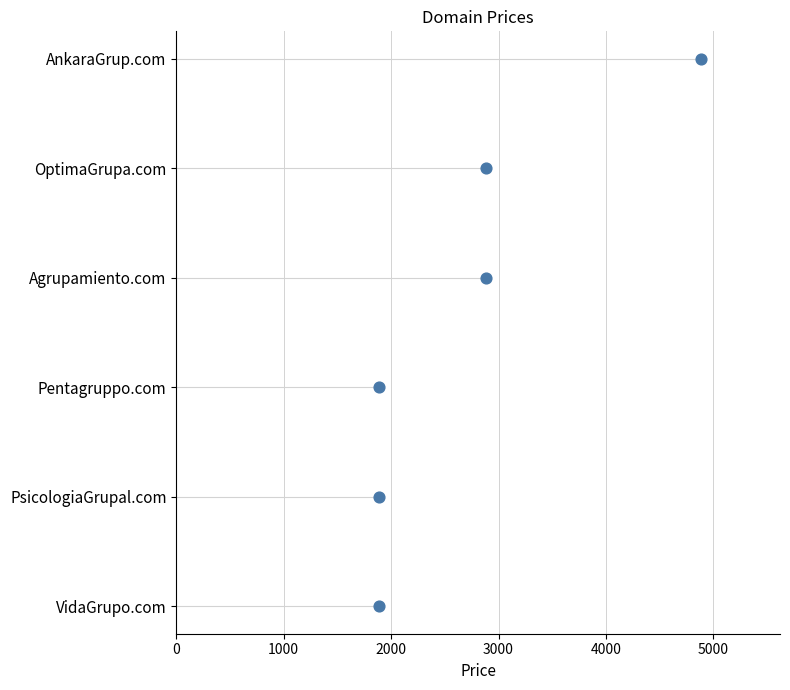

Between 2000 and 3000, which is larger?

3000